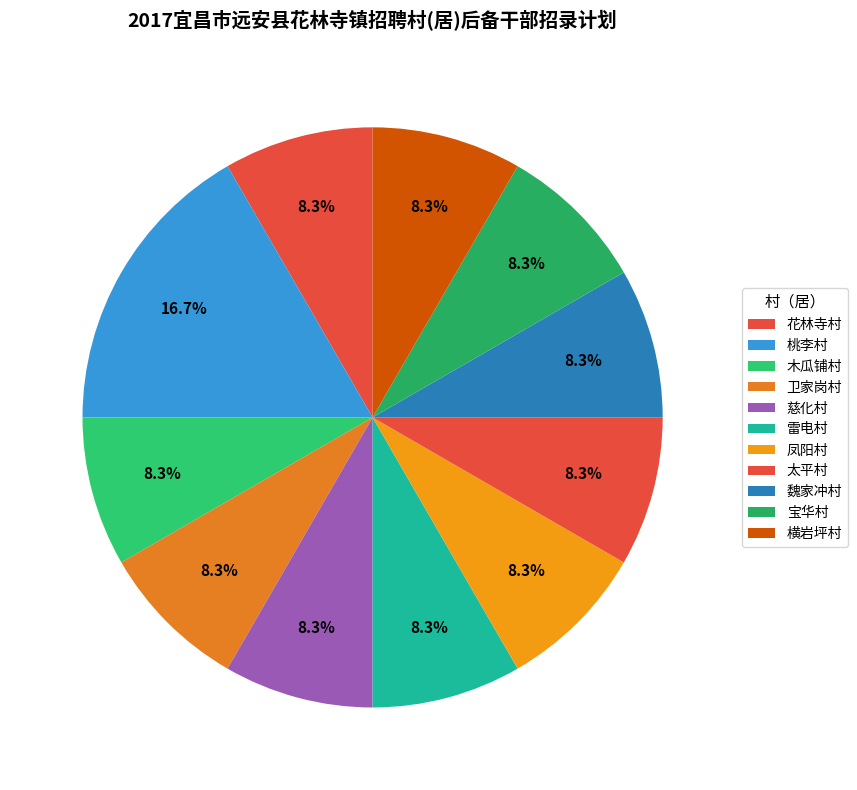

To the nearest percent, what portion does 魏家冲村 represent?

8%